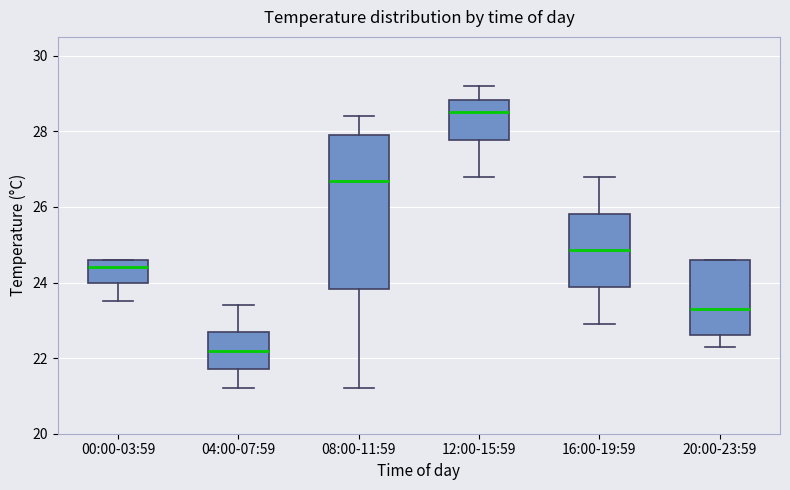

Comparing the boxes themselves (not the whiskers), which one is the tallest?

08:00-11:59